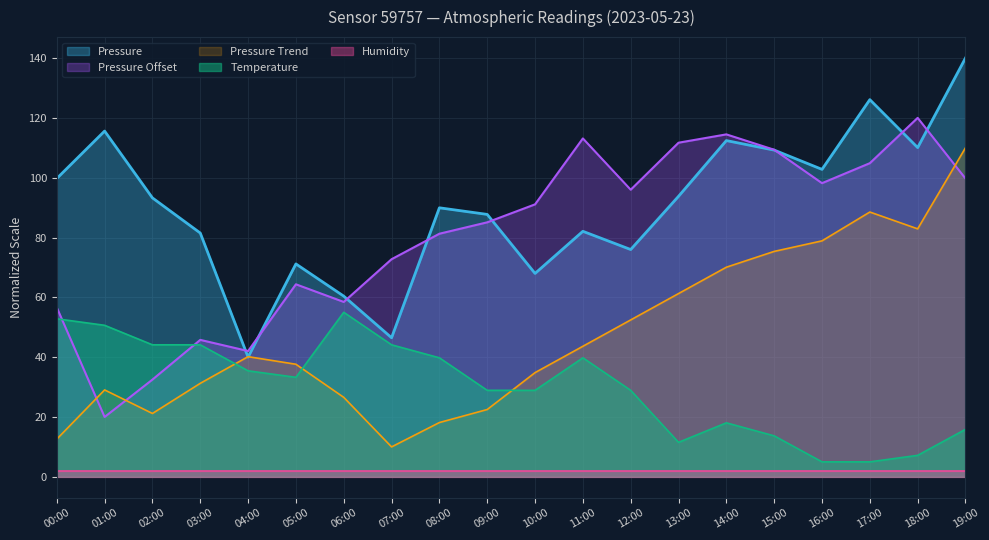

What is the label of the 5th point from the right?

15:00